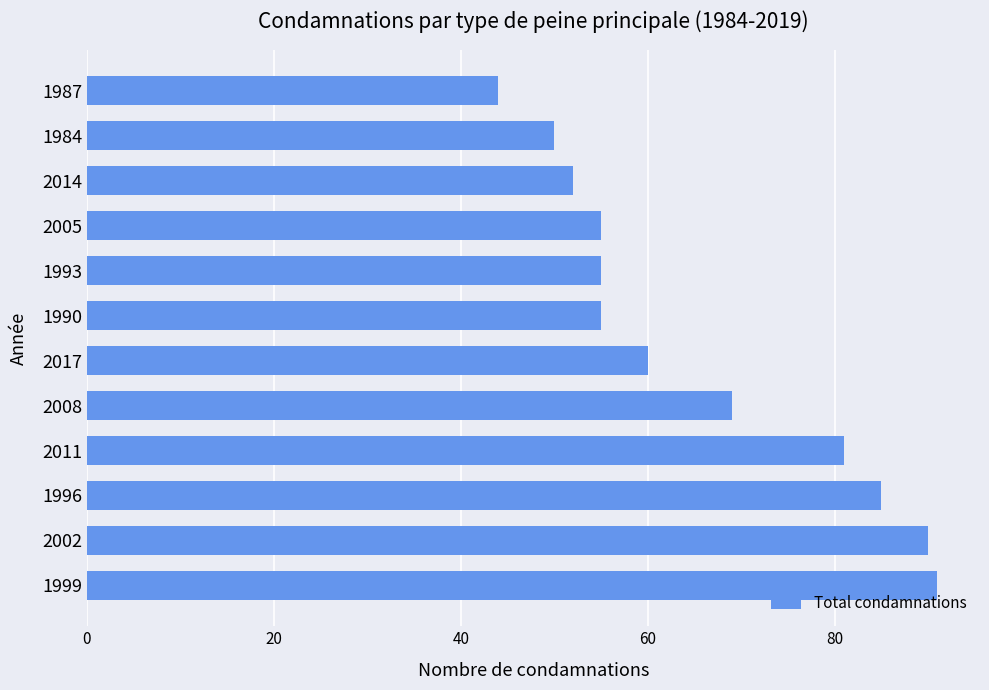

What is the sum of all values?

787